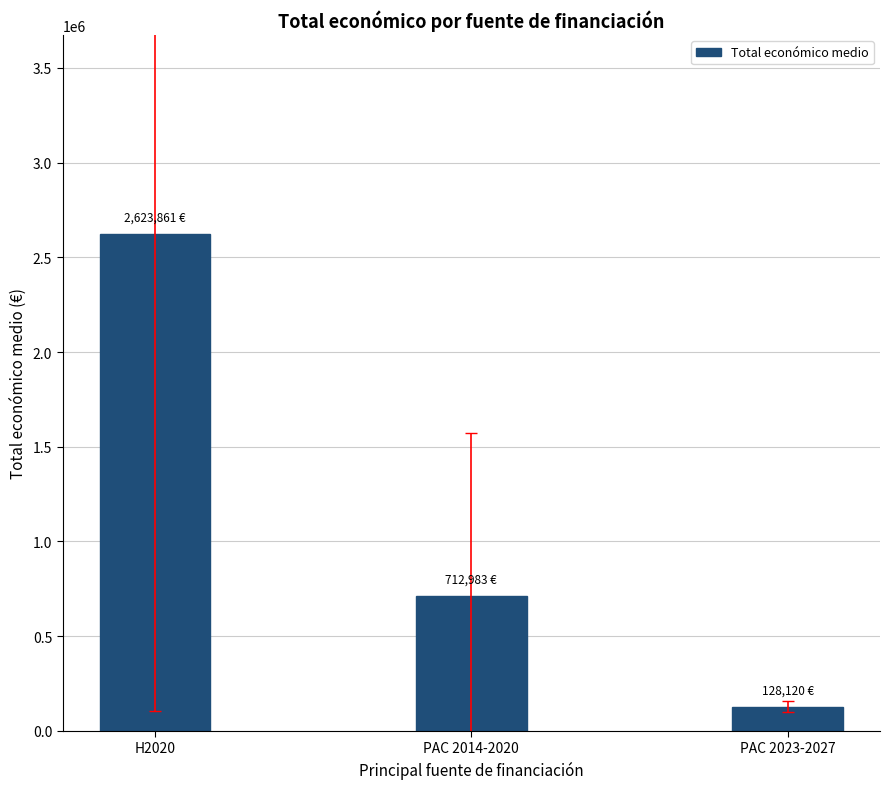

List the labels in order of value, smallest first.

PAC 2023-2027, PAC 2014-2020, H2020